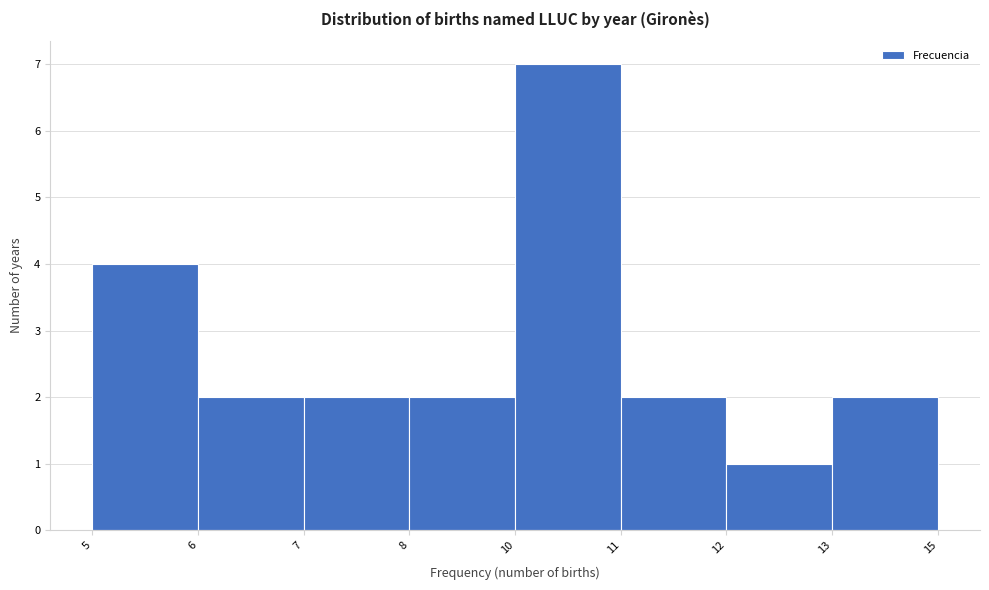

Reading right to left, extract all data points from this chart.

2	1	2	7	2	2	2	4